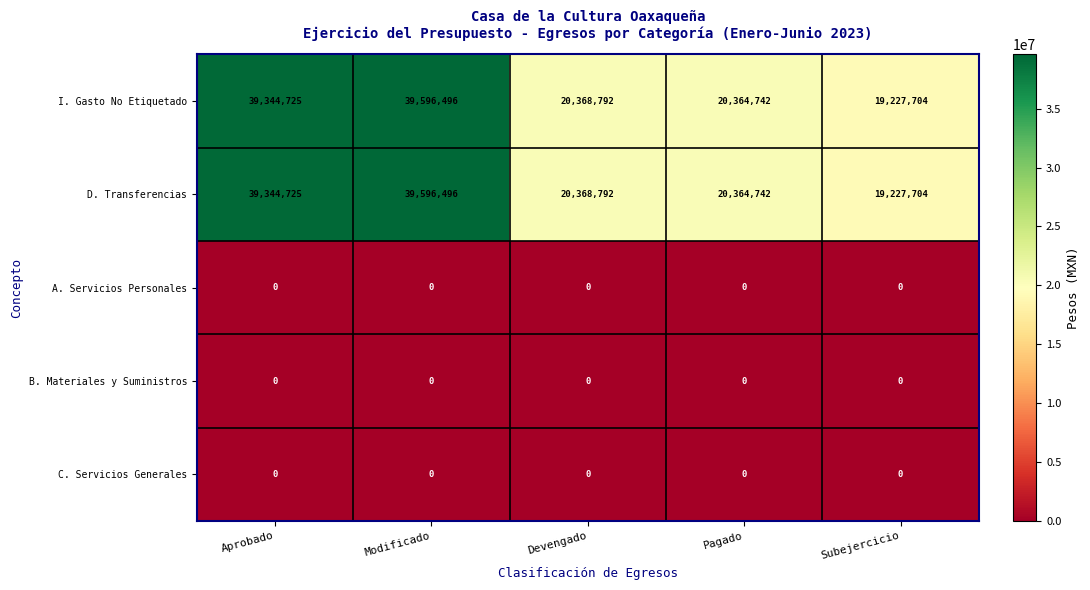

What is the difference between the D. Transferencias values at Aprobado and Subejercicio?

20117021